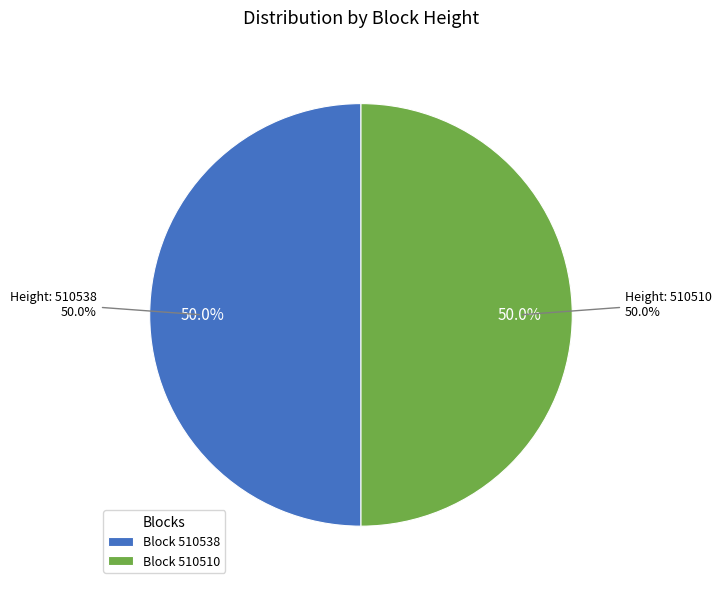

Is it true that 510510 is 50% of the pie?

True